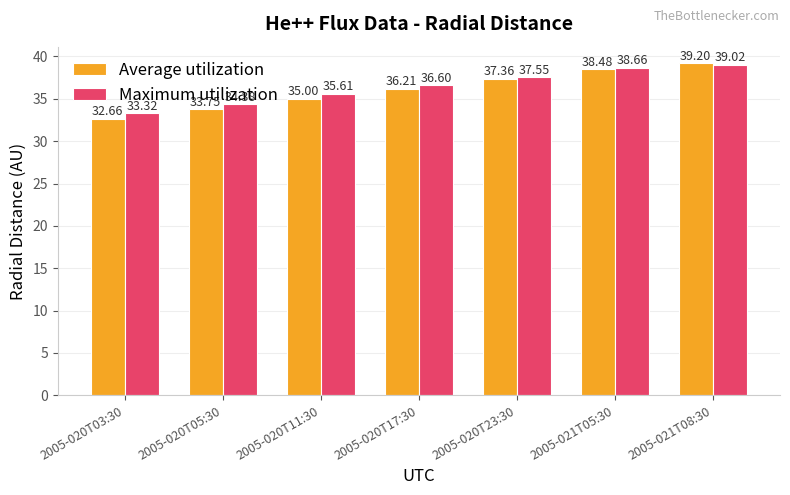

What is the label of the 7th bar from the right?

2005-020T03:30